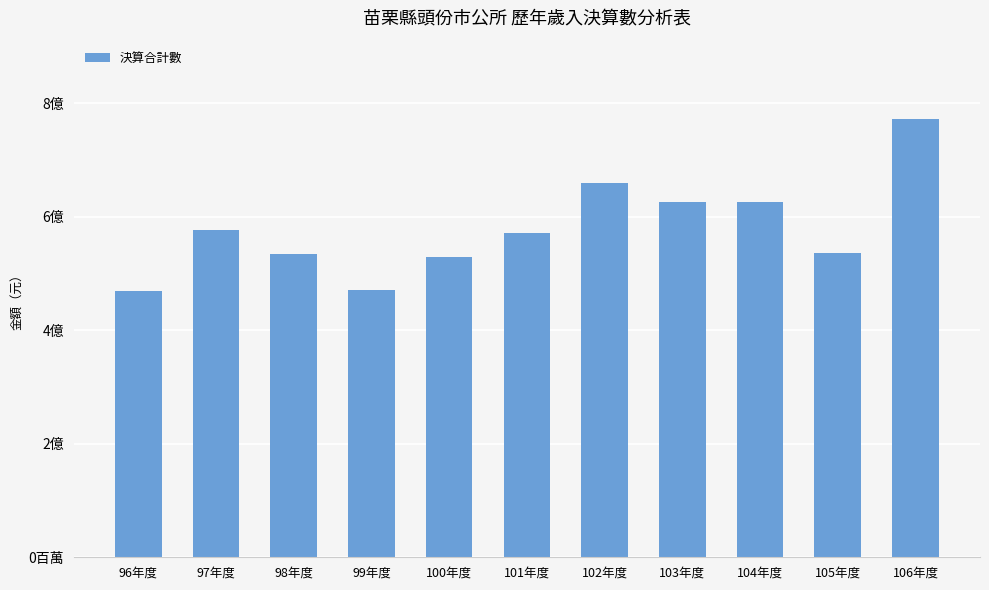

Reading left to right, transcribe all the data shown in this chart.

96年度=469885754	97年度=576815709	98年度=534607853	99年度=471389063	100年度=528619937	101年度=570322399	102年度=658979288	103年度=626411286	104年度=626535516	105年度=536618243	106年度=771161612